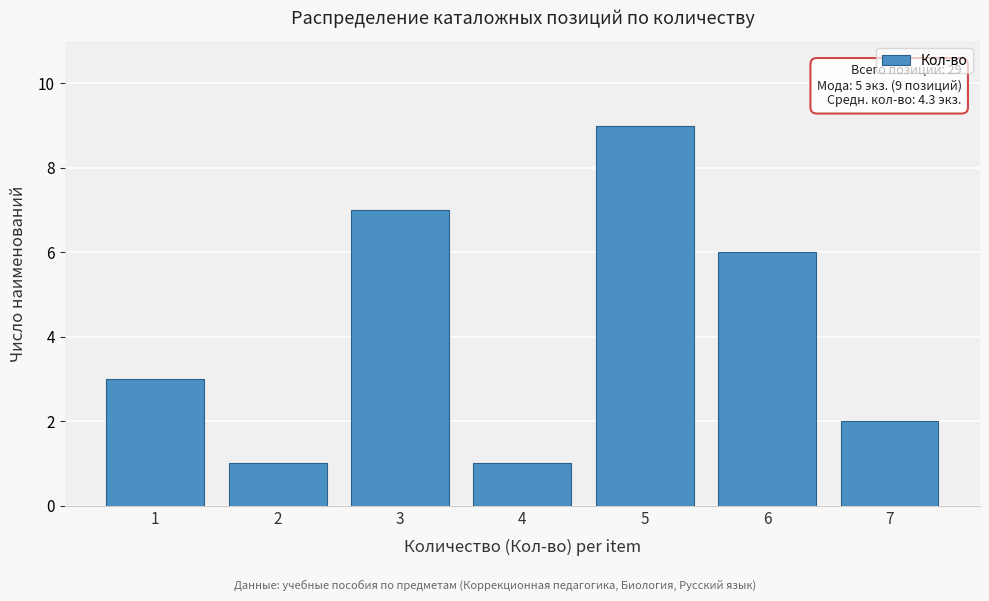

Reading left to right, what are all the values shown in this chart?

3	1	7	1	9	6	2